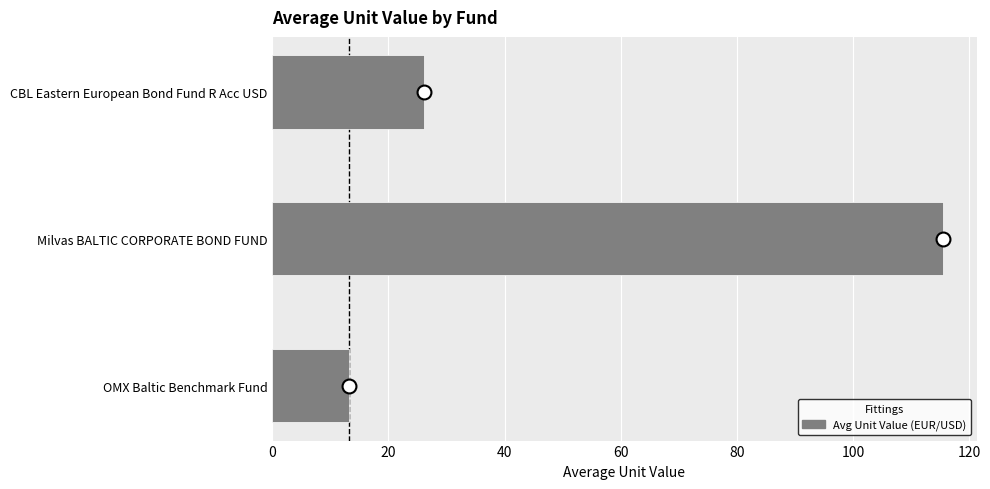

Which has a higher value, OMX Baltic Benchmark Fund or Milvas BALTIC CORPORATE BOND FUND?

Milvas BALTIC CORPORATE BOND FUND